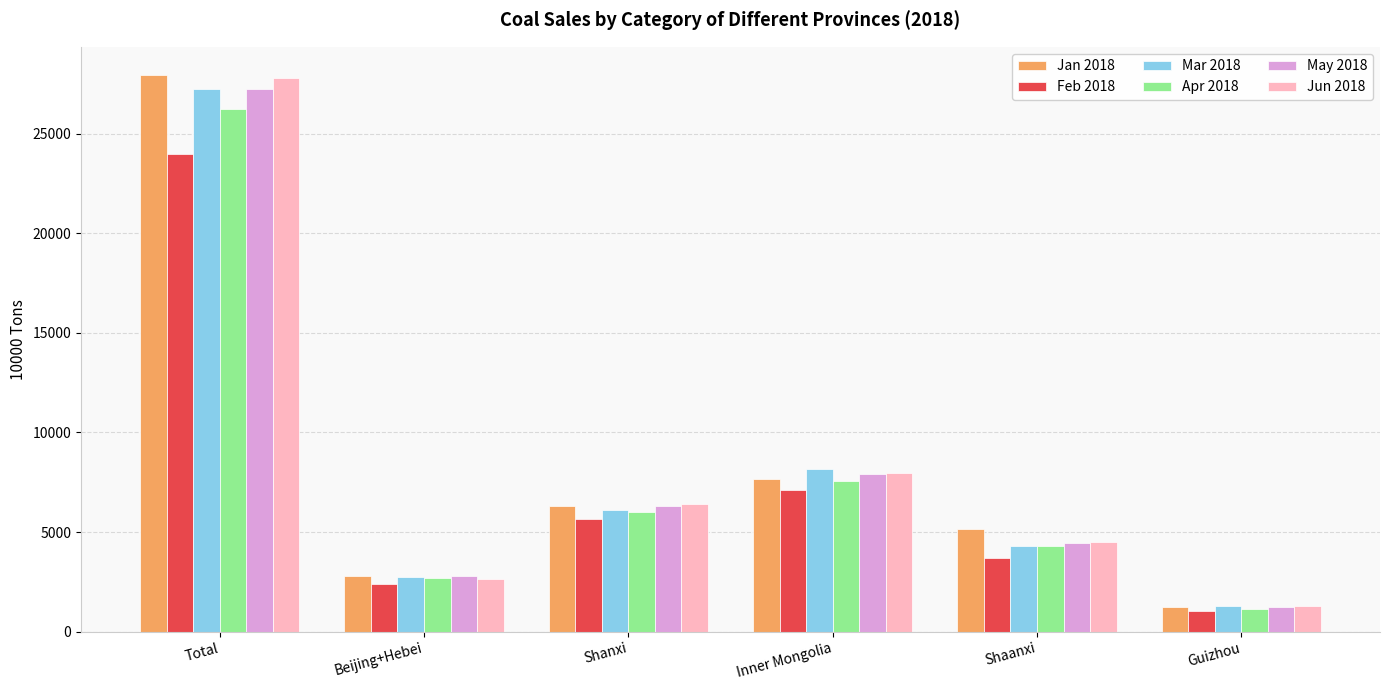

How many bars are there in each group?

6